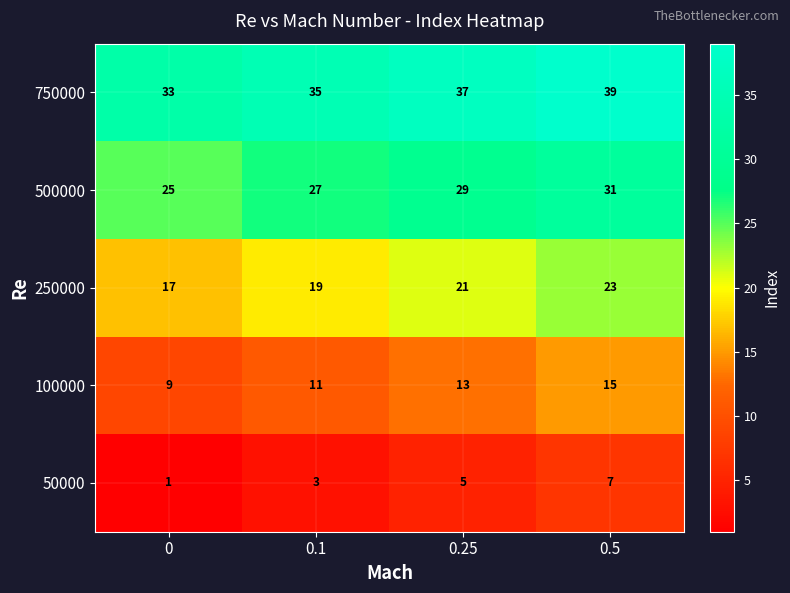

The 500000 series shows 25 at 0. True or false?

True